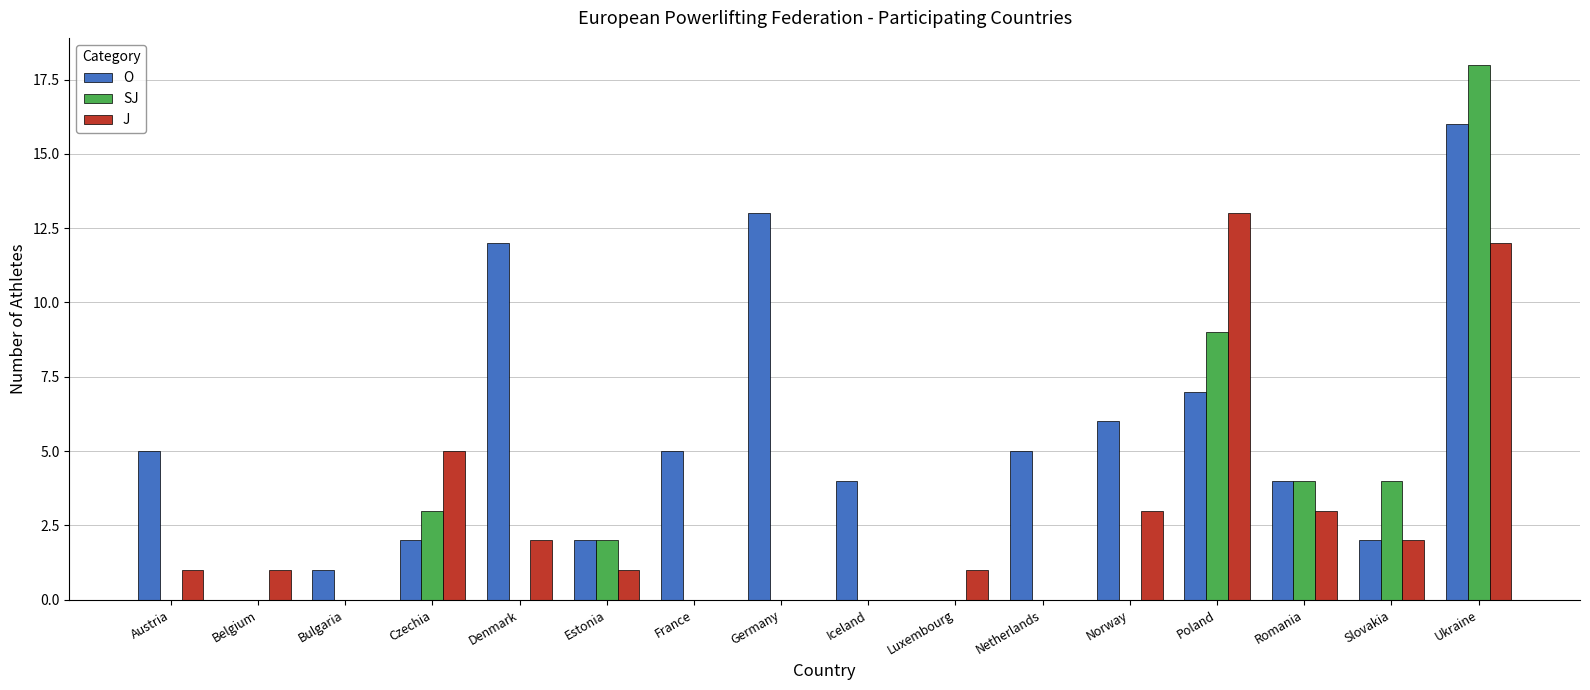

How many series are shown in this chart?

3